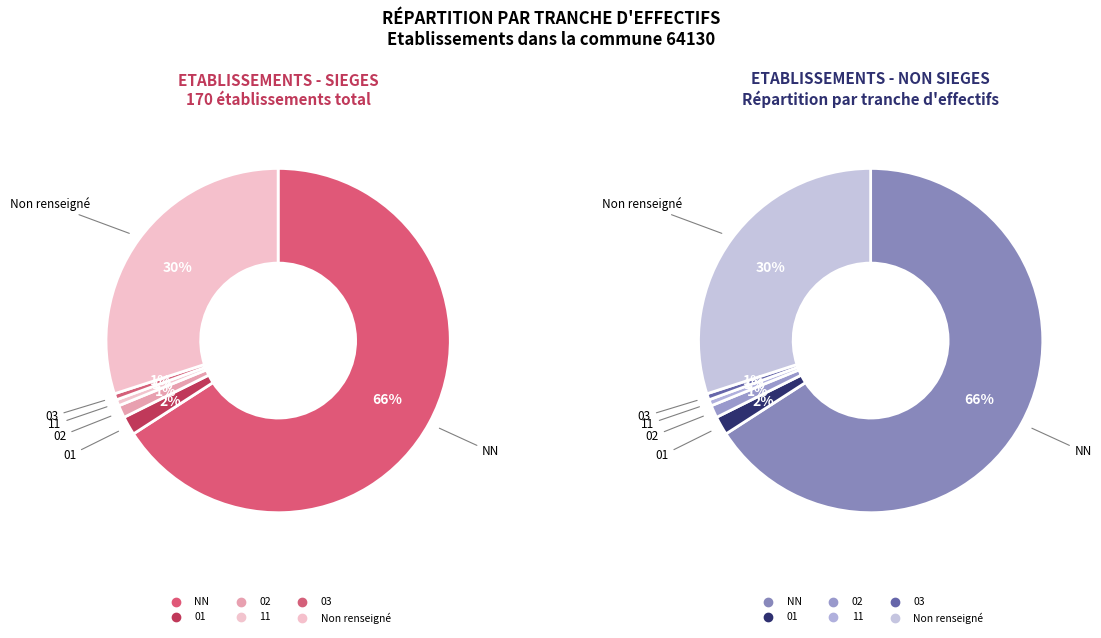

To the nearest percent, what is the combined percentage of 01 and 02?

3%